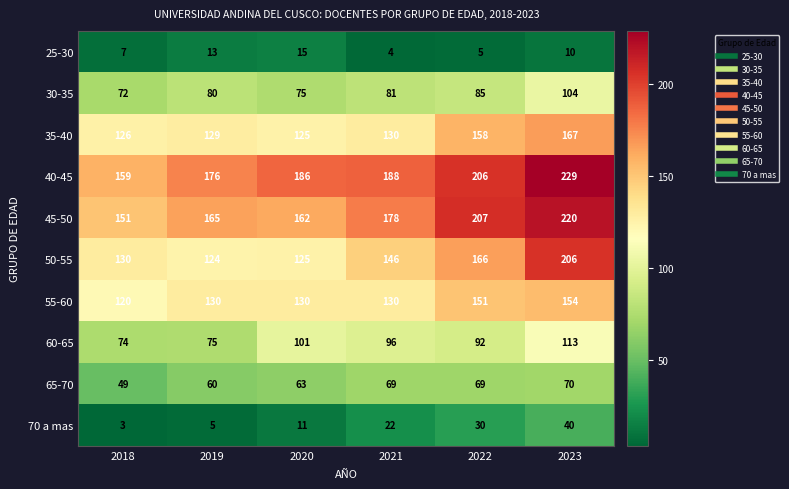

At which category is the sum across all series the highest?

2023